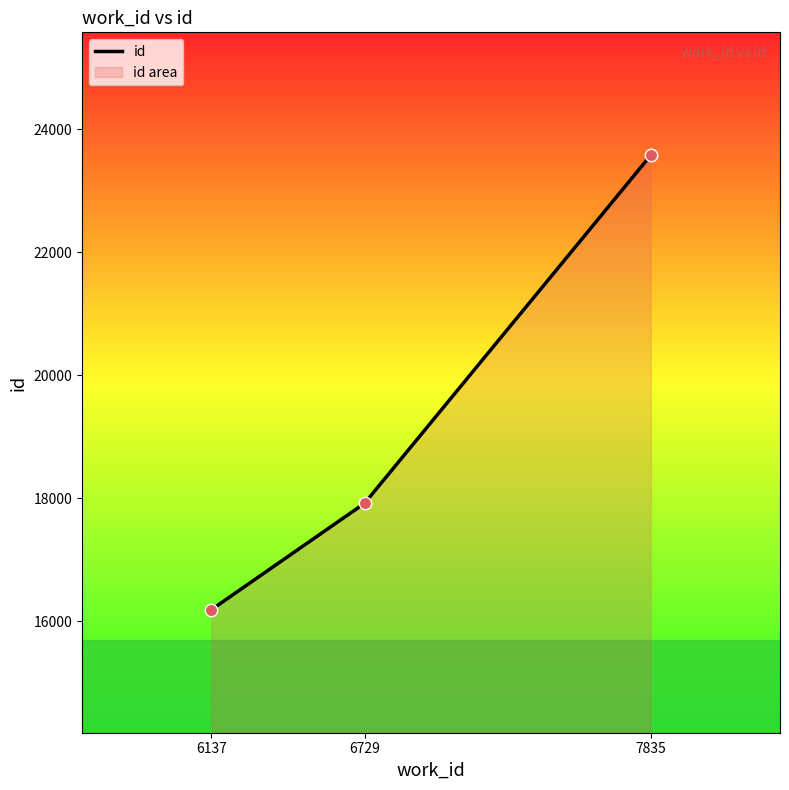

What is the change in value from 6137 to 6729?

+1729